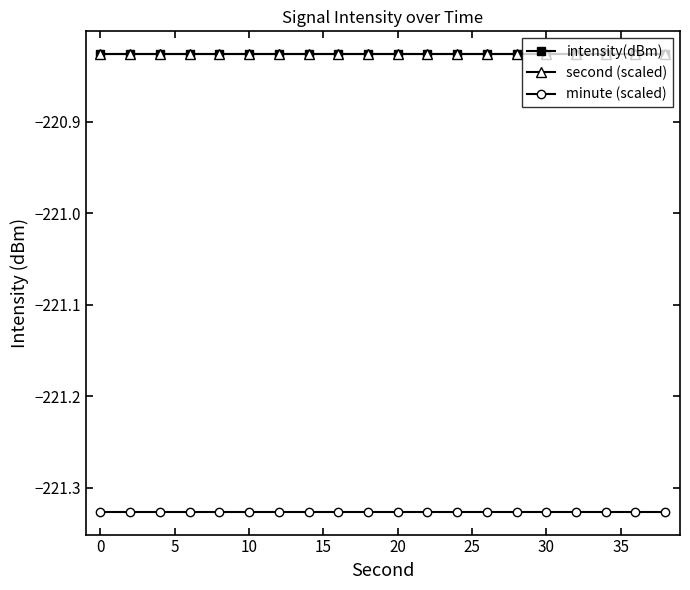

Does the chart have visible grid lines?

No